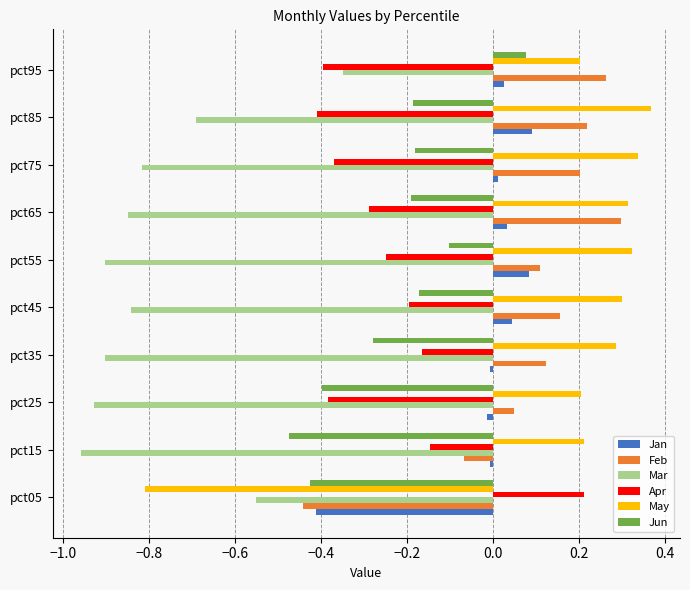

What is the sum of all Jun values?

-2.3